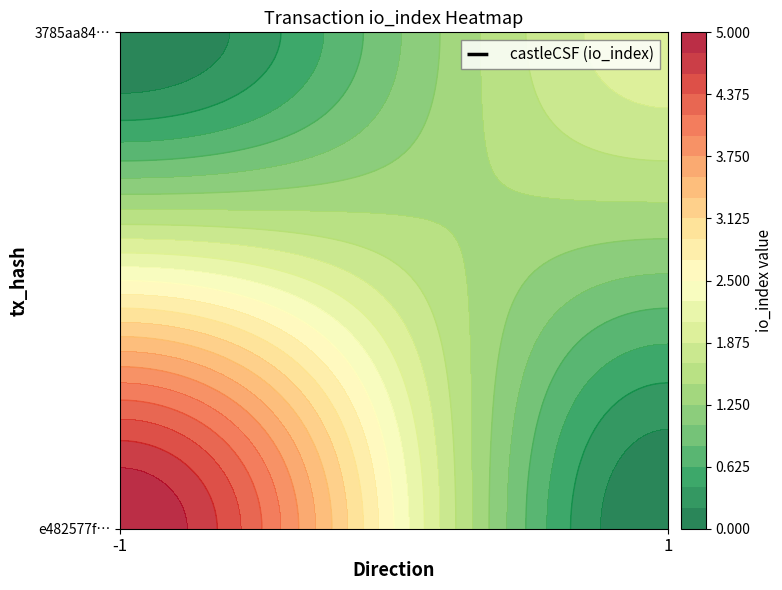

Rank the series by their average value, from lowest to highest.

3785aa84eb3757be231101e5fc7930c698f4ade, e482577f04b23fecacadd1d0dcf9ec0aeeeec92